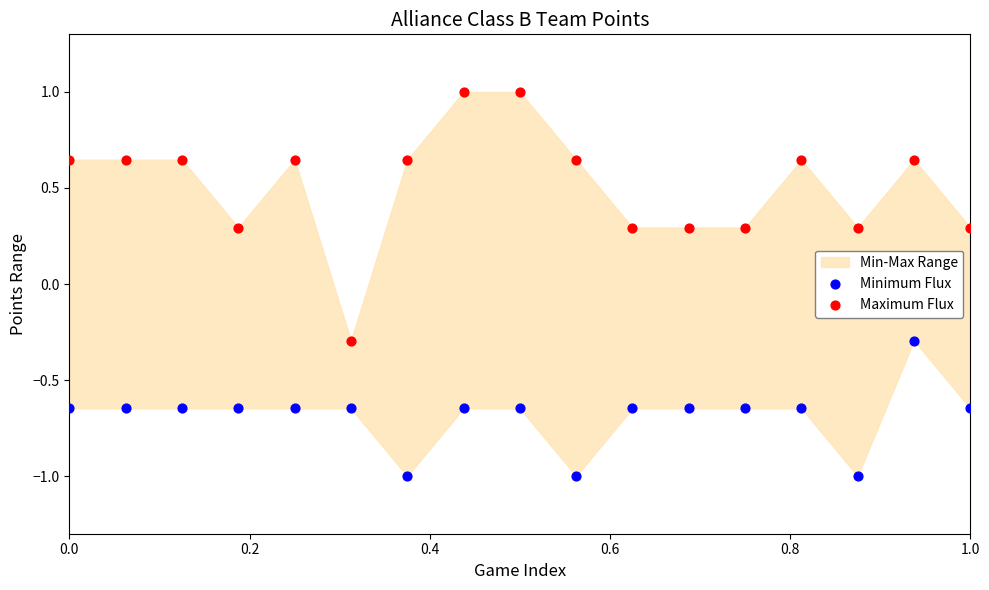

Across all data points, what is the range of X values (max minus min)?

1.0